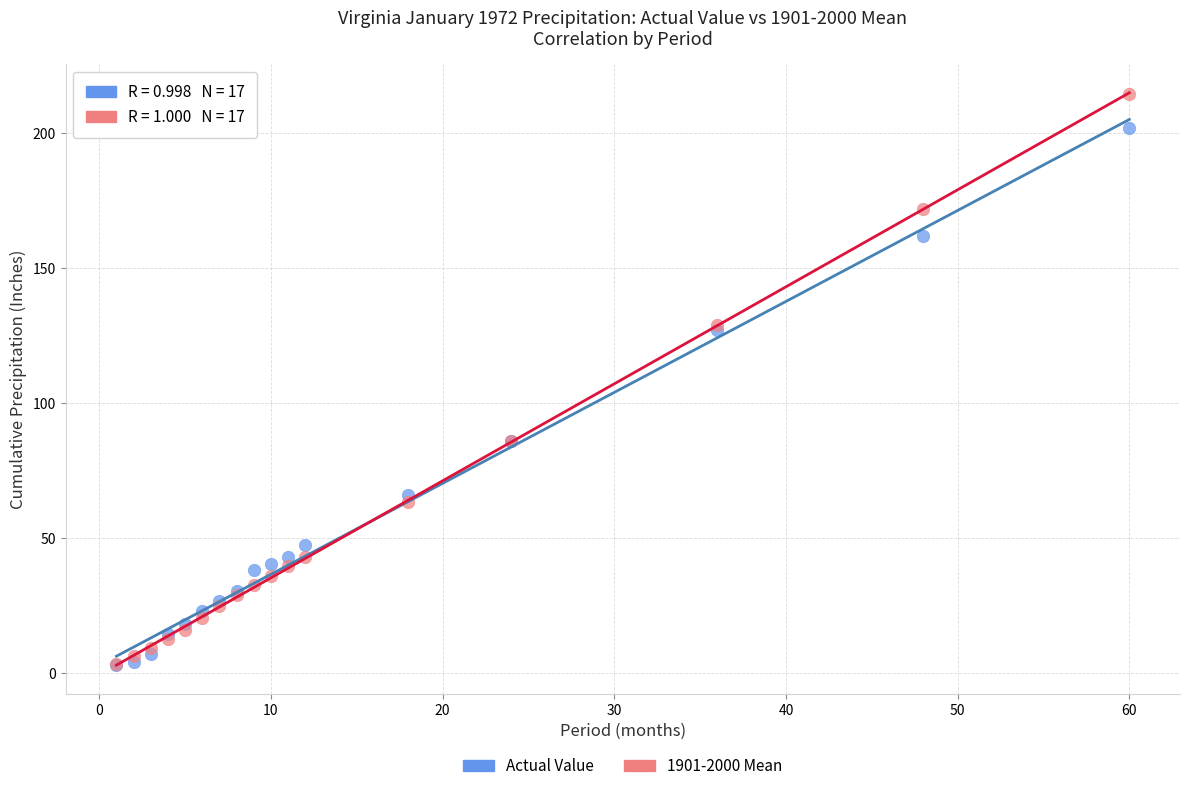

Which series contains the highest Y value?

1901-2000 Mean